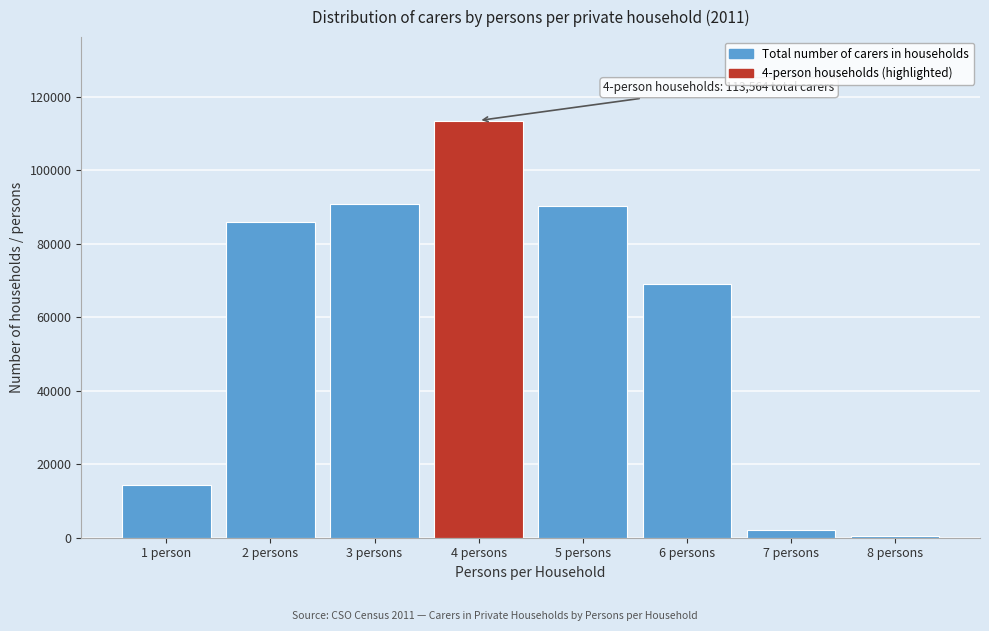

Reading left to right, transcribe all the data shown in this chart.

1 person=14257	2 persons=85962	3 persons=90831	4 persons=113564	5 persons=90170	6 persons=69021	7 persons=1992	8 persons=500